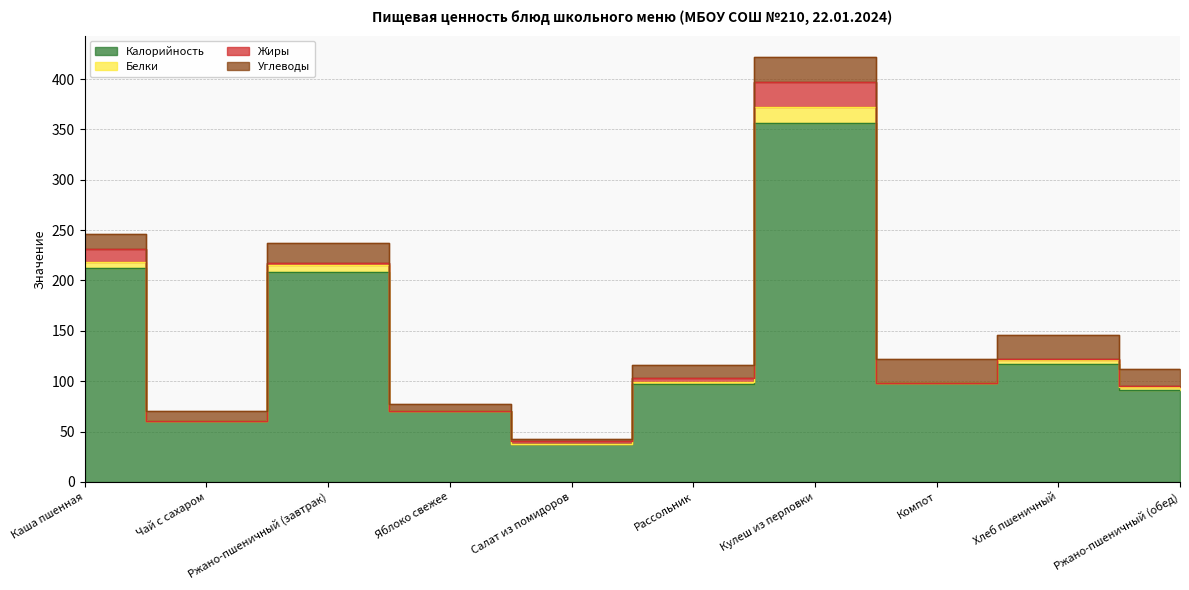

Which label corresponds to the largest value in the chart?

Кулеш из перловки